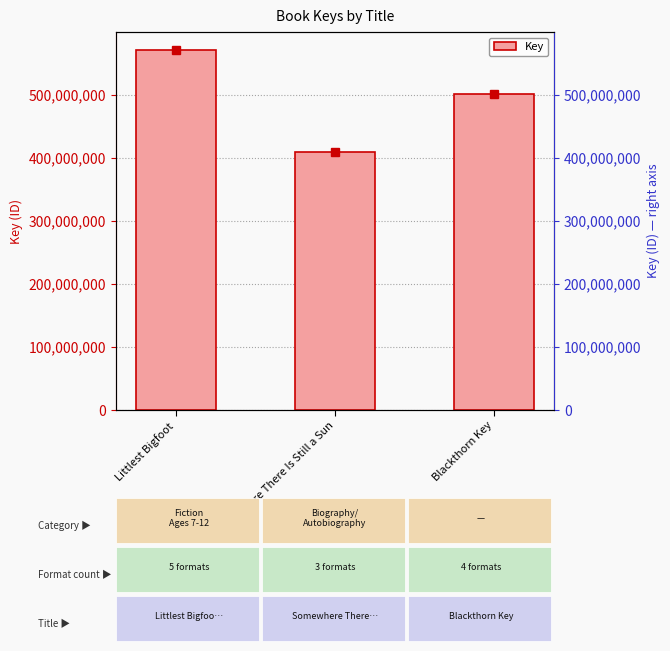

Count the number of categories in the chart.

3